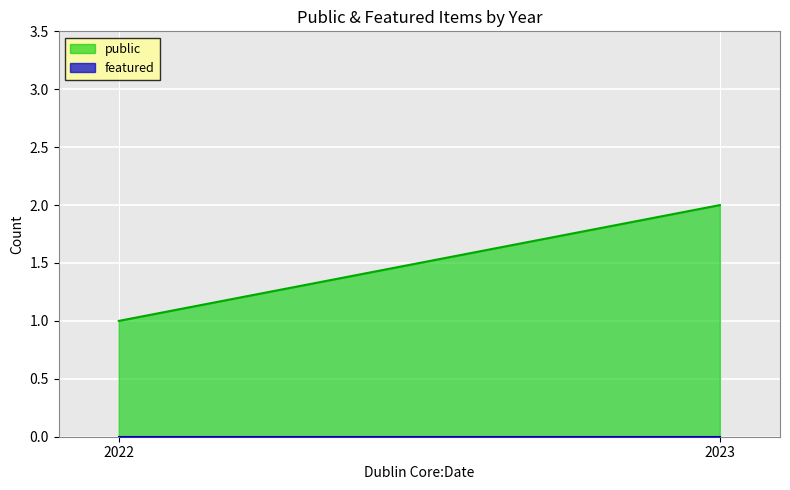

At which label does public reach its minimum?

2022